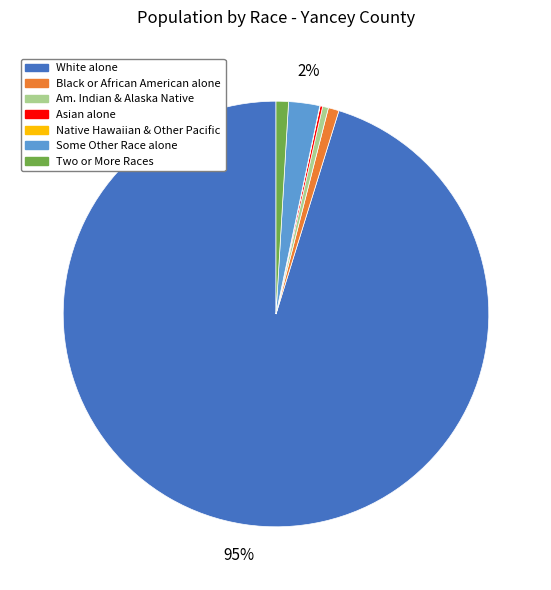

The White alone slice represents 89% of the pie. True or false?

False